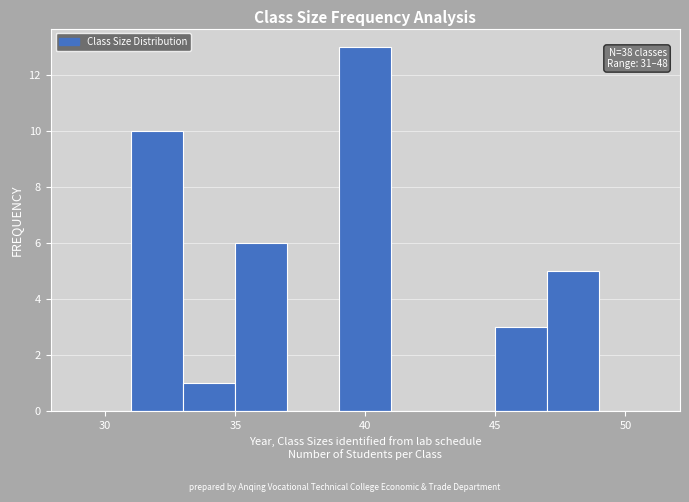

Over which range of the x-axis is the bar tallest?

39 to 41